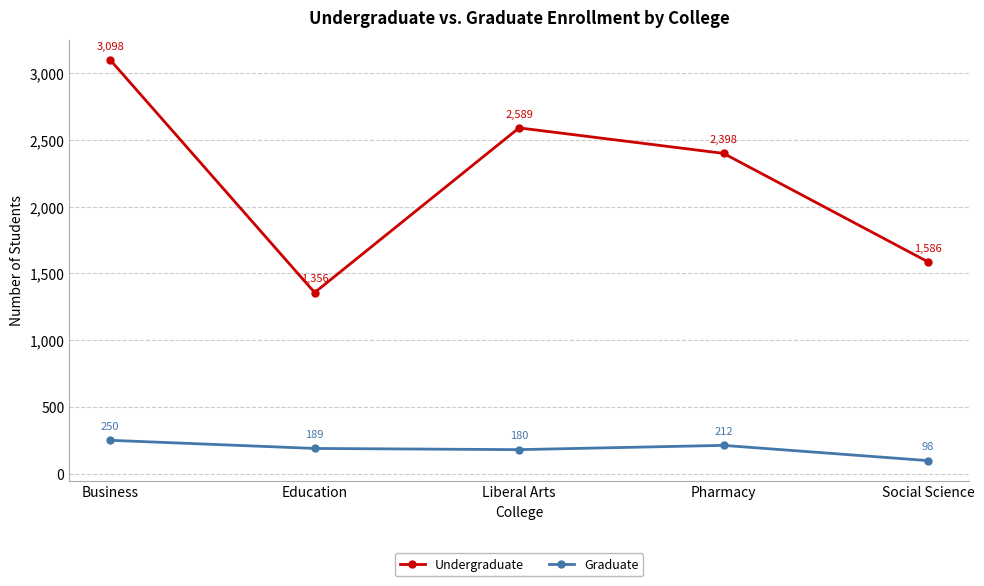

What is the difference between the highest and lowest values at Business?

2848